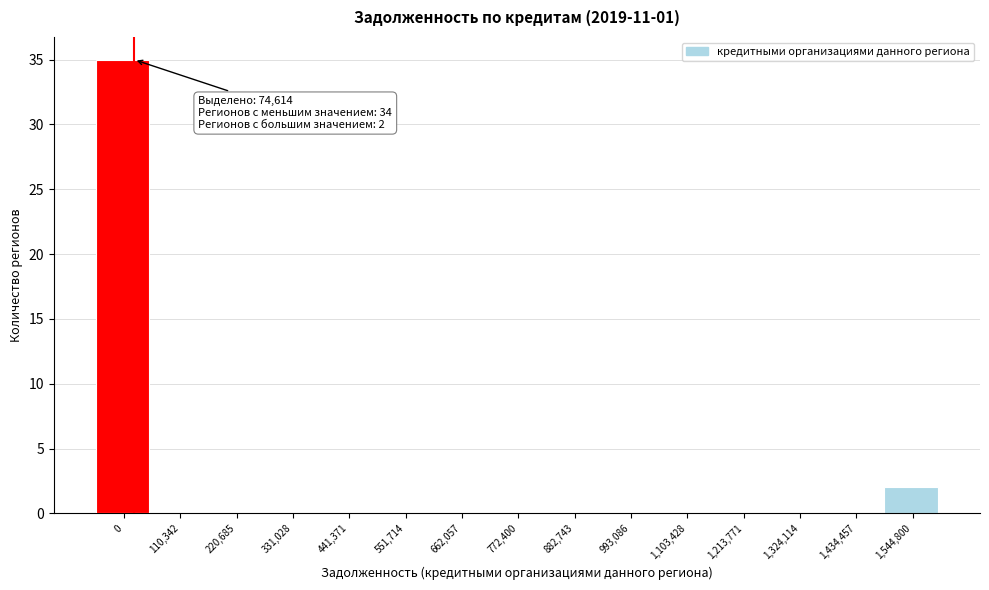

Reading right to left, what are all the values shown in this chart?

1,544,800=2	1,434,457=0	1,324,114=0	1,213,771=0	1,103,428=0	993,086=0	882,743=0	772,400=0	662,057=0	551,714=0	441,371=0	331,028=0	220,685=0	110,342=0	0=35